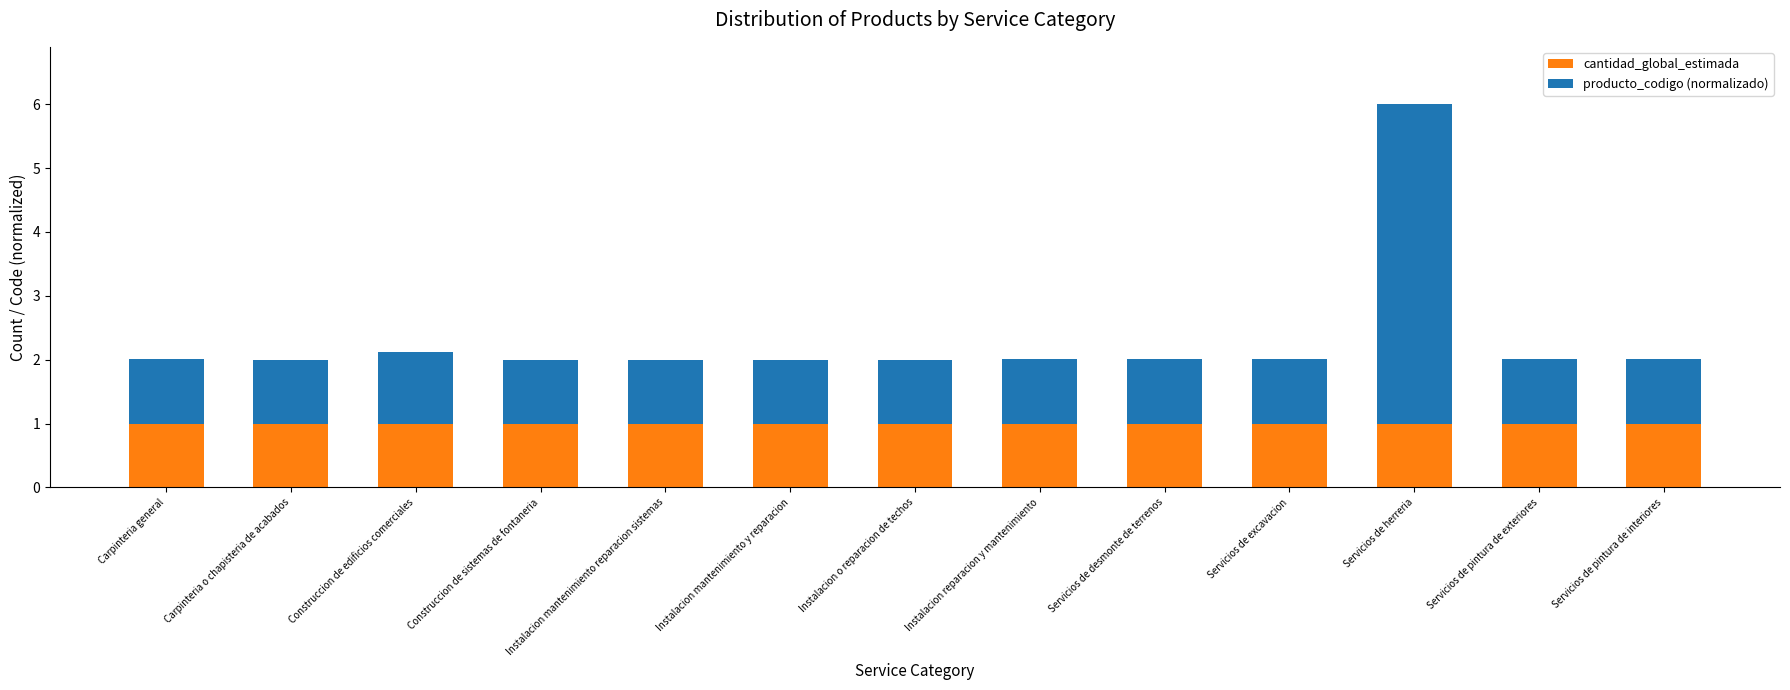

What is the maximum value for cantidad_global_estimada?

1.0